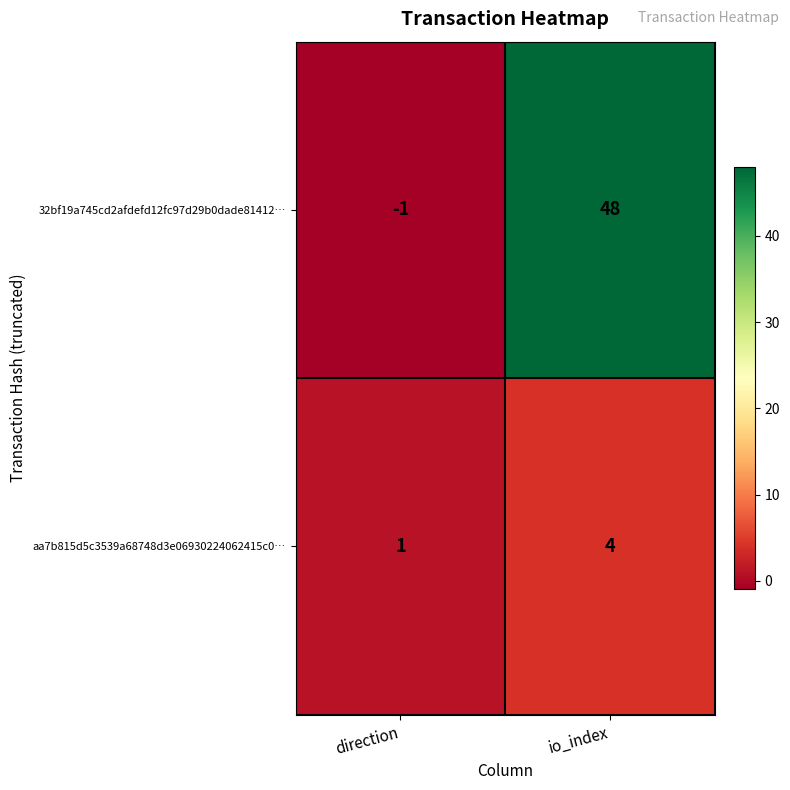

What is the sum of all 32bf19a745cd2afdefd12fc97d29b0dade81412… values?

47